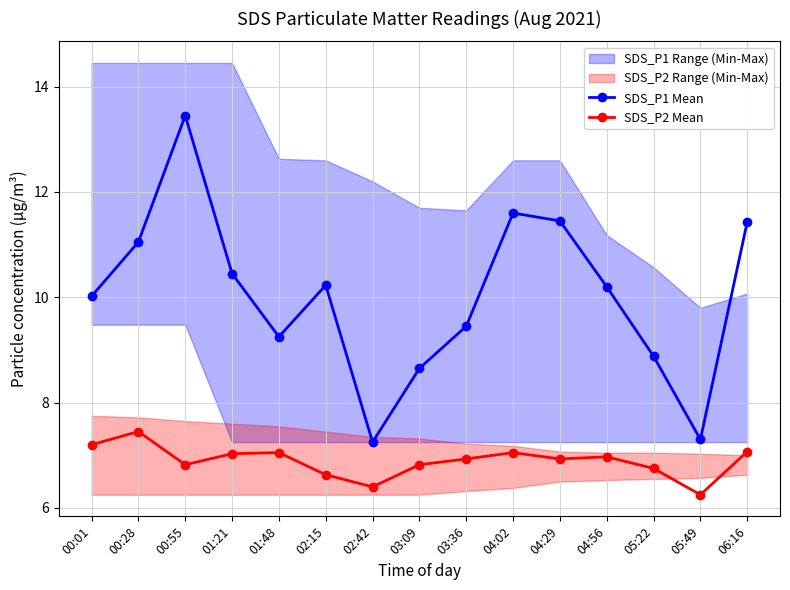

Count the number of categories in the chart.

15